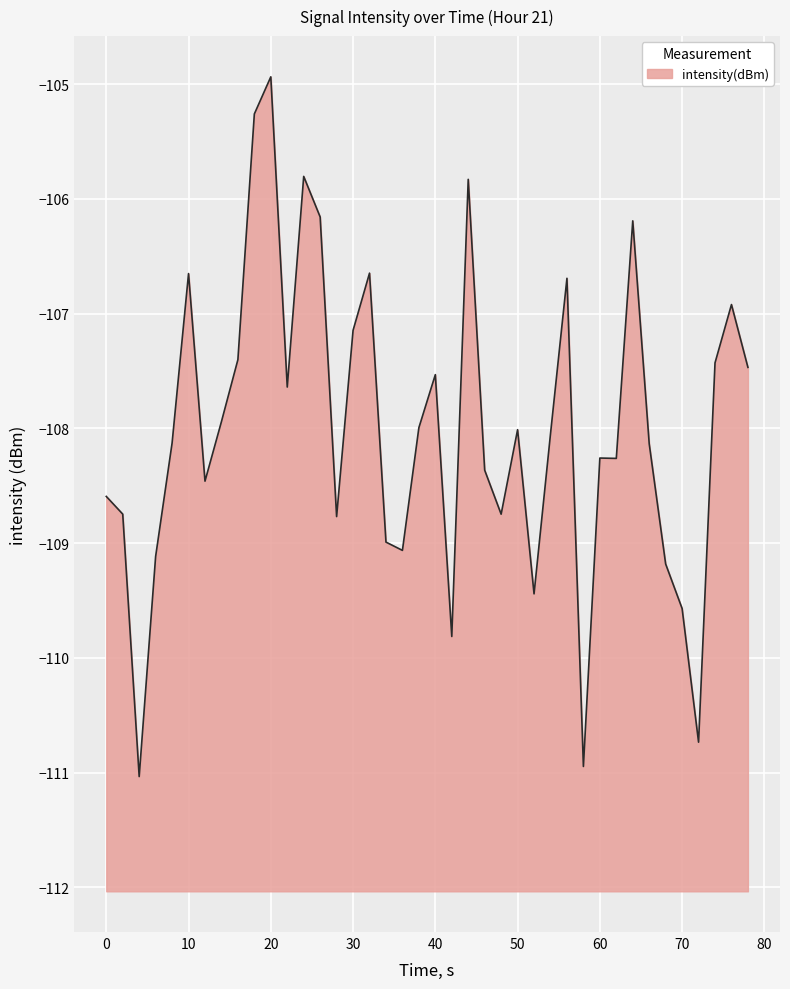

Which label corresponds to the largest value in the chart?

20